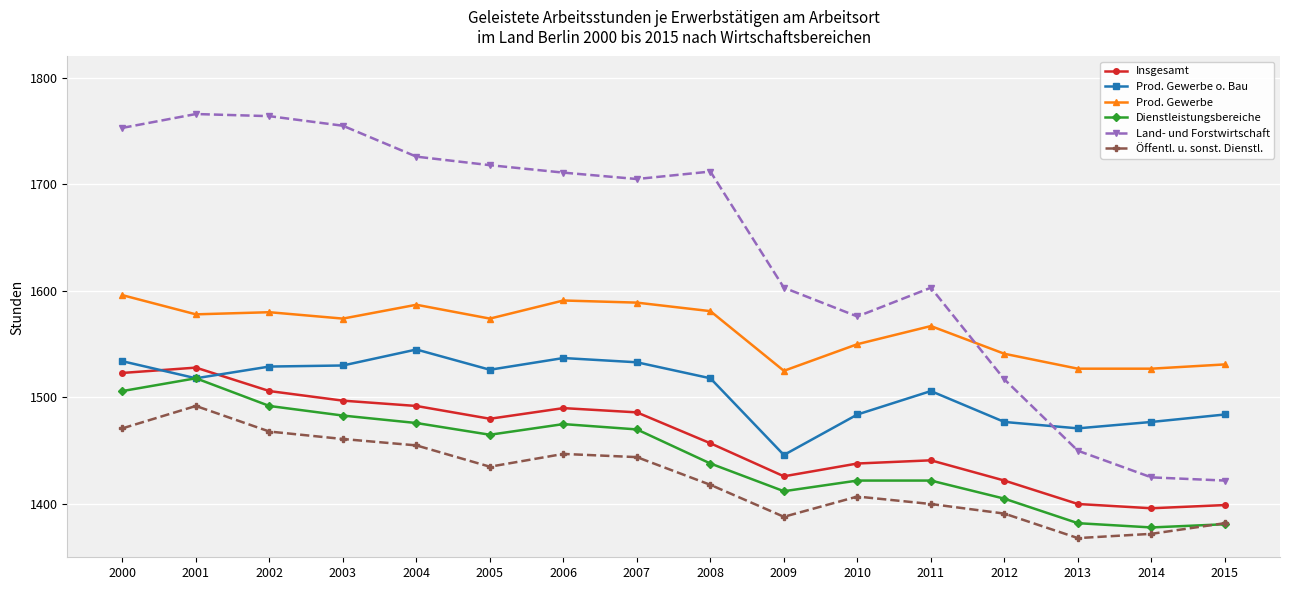

How many data points in Prod. Gewerbe are less than 1574?

7